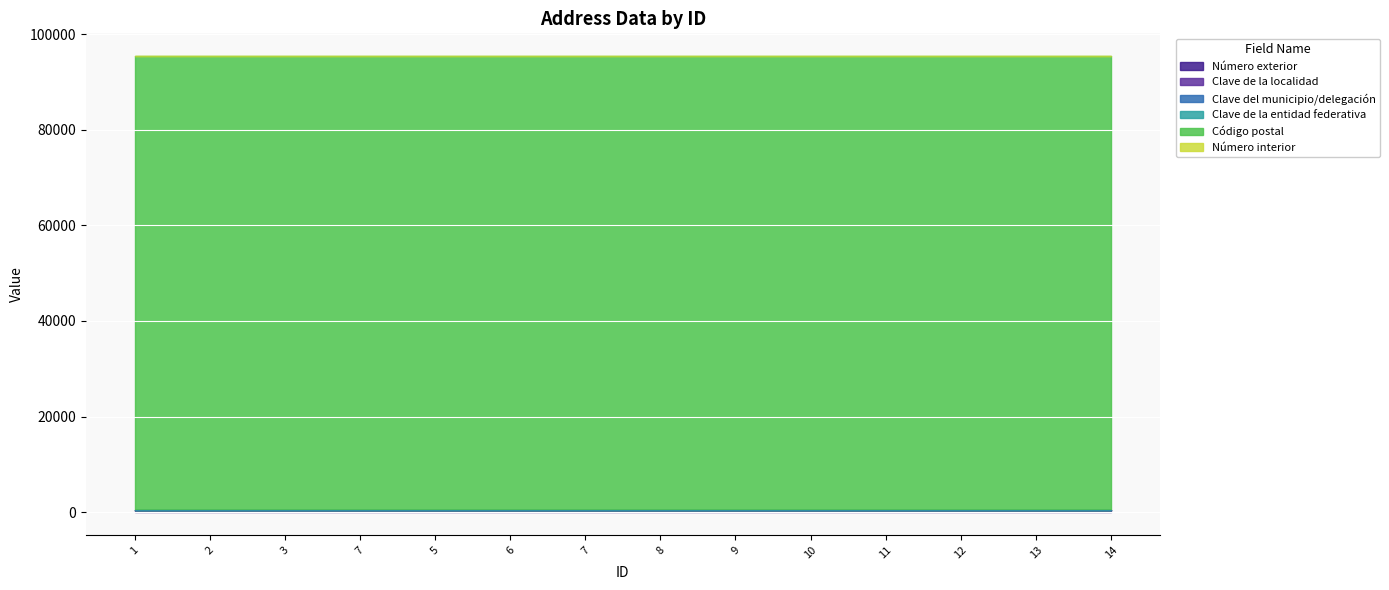

True or false: Clave de la entidad federativa has a value of 30 at 7.

True